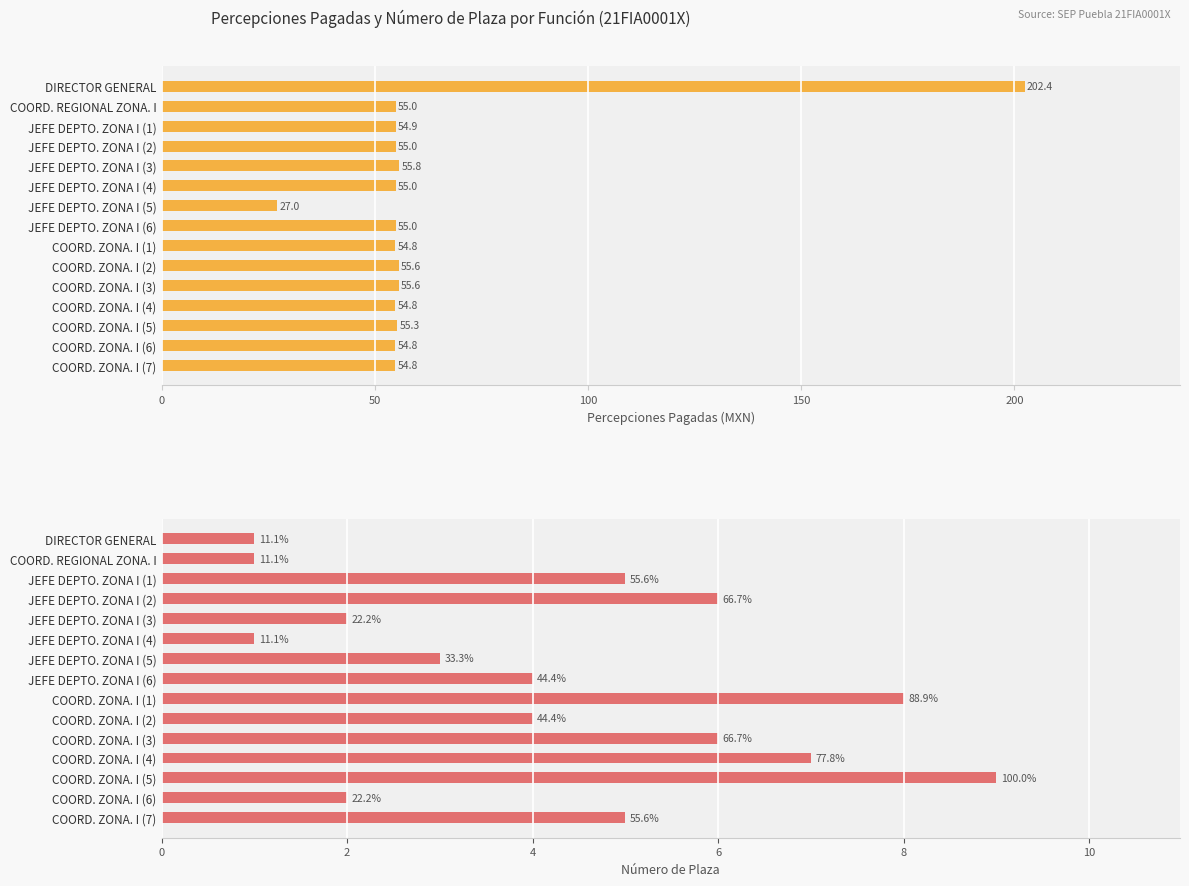

The Número de Plaza series shows 7.0 at COORD. ZONA. I (4). True or false?

True